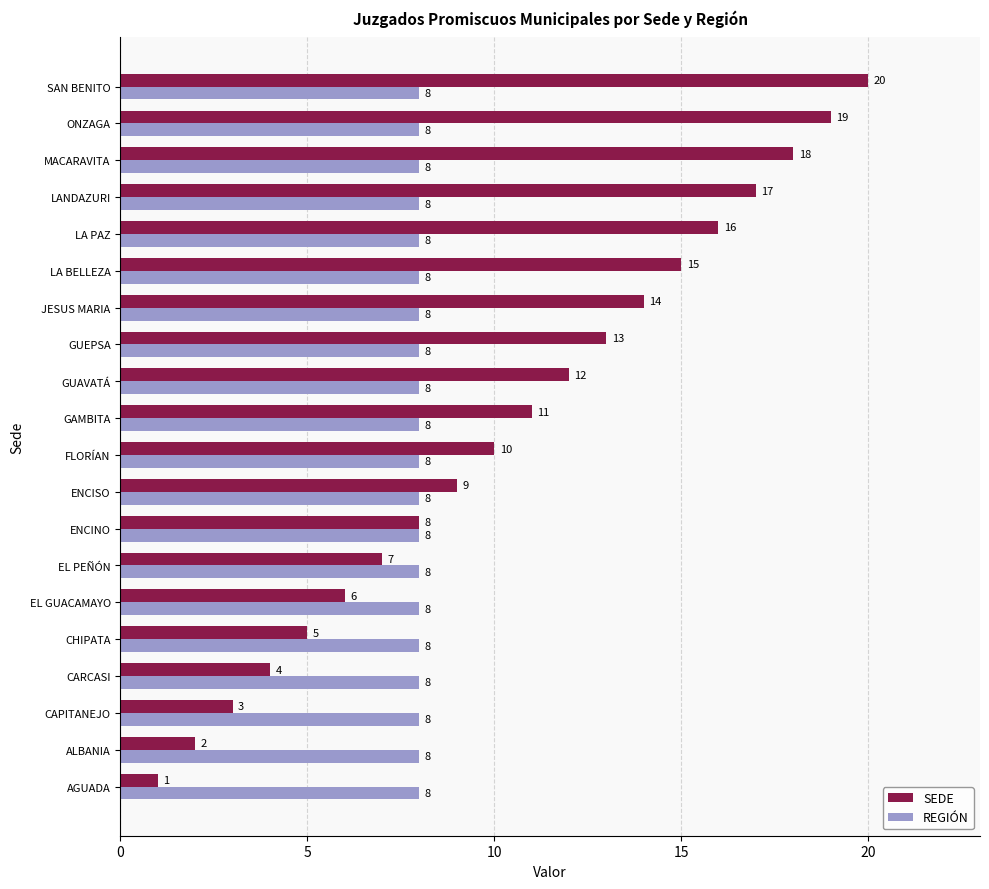

The SEDE series shows 6 at CARCASI. True or false?

False